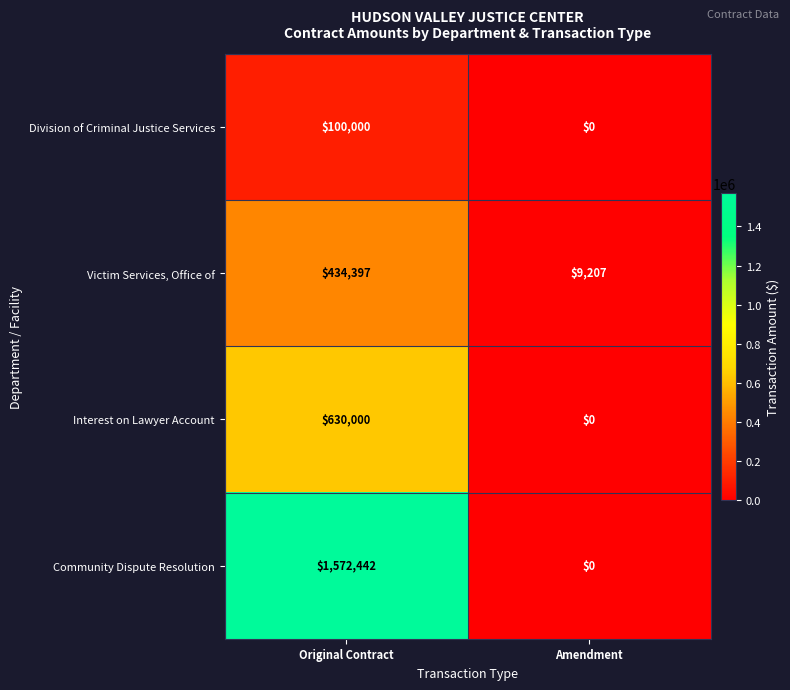

Rank the series at Original Contract from highest to lowest value.

Community Dispute Resolution, Interest on Lawyer Account, Victim Services, Office of, Division of Criminal Justice Services